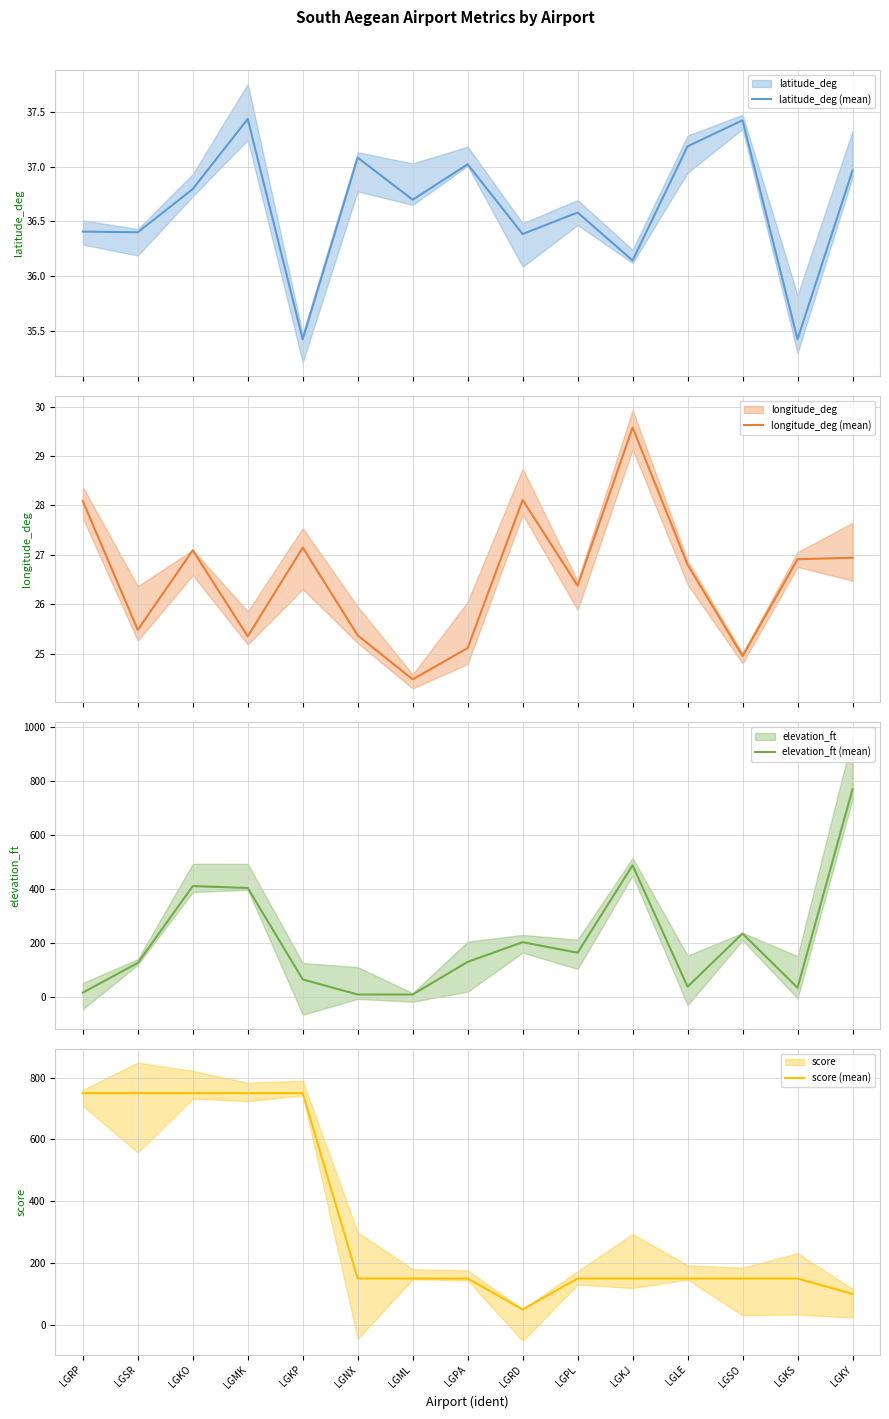

In elevation_ft (mean), how many points are higher than both neighbors (excluding endpoints)?

4